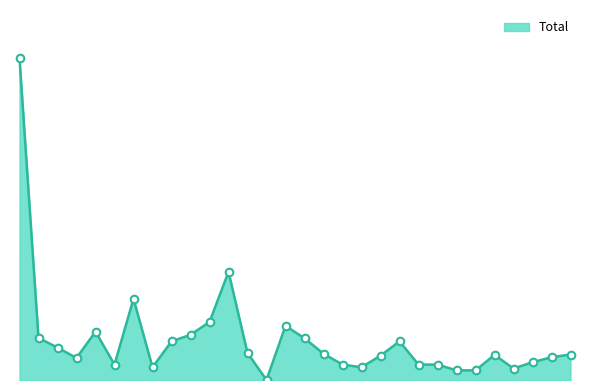

Approximately how many times larger is the value at 30 compared to 27?

2.2